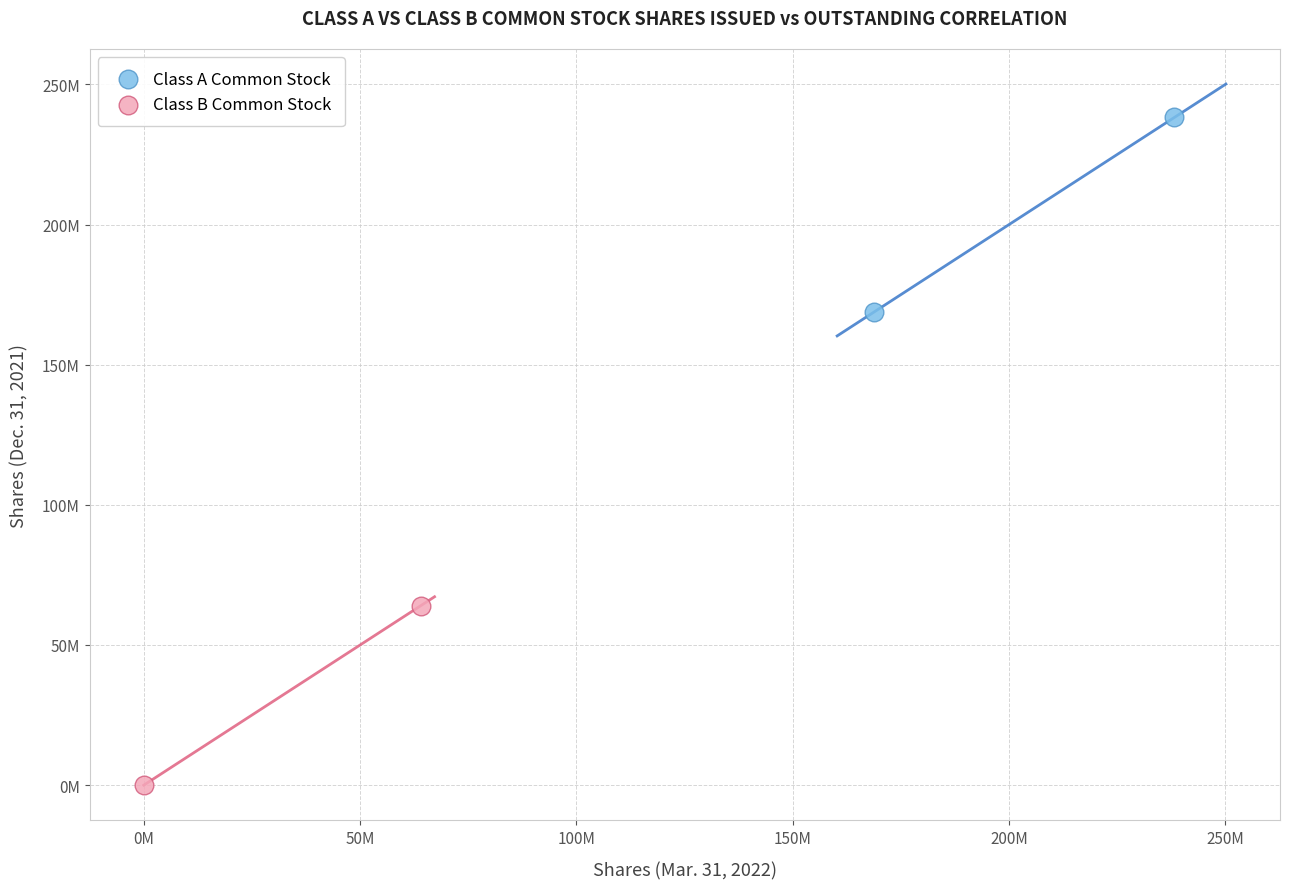

Which series contains the highest Y value?

Class A Common Stock